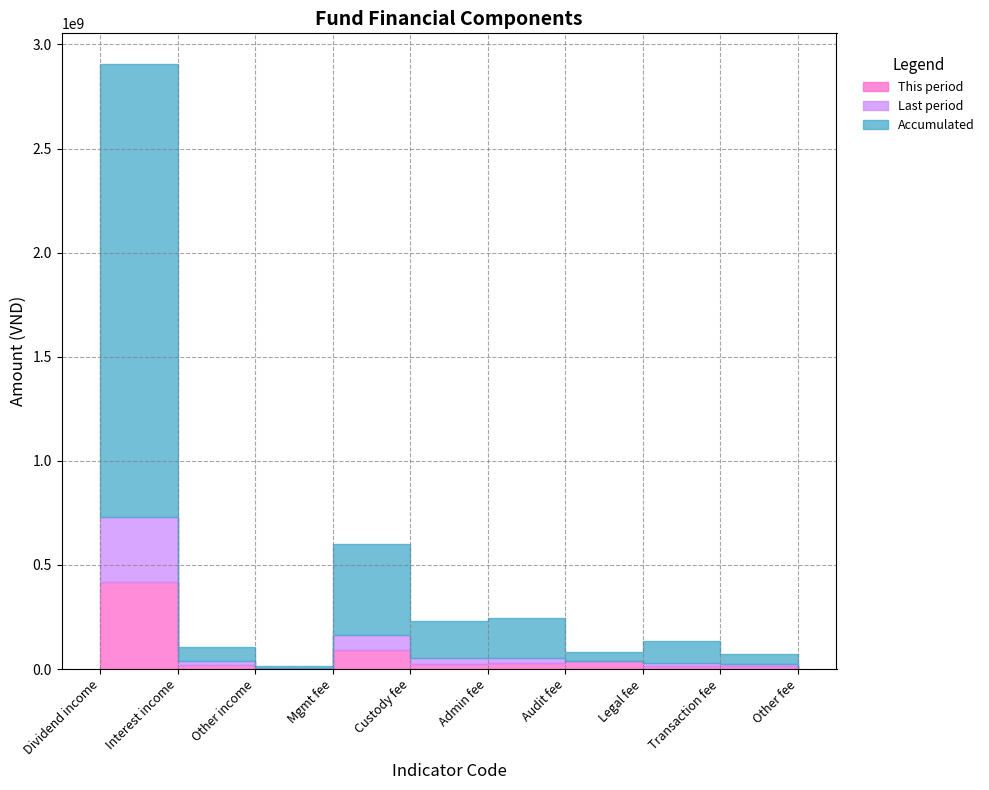

What is the difference between the second highest and minimum values in the This period series?

91601152